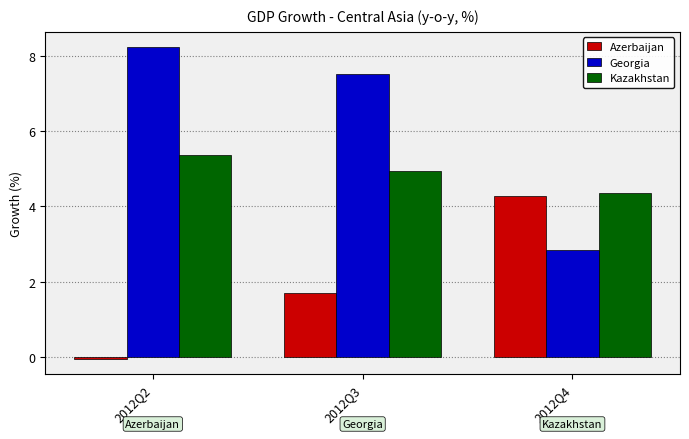

What is the average value of the Kazakhstan series?

4.9